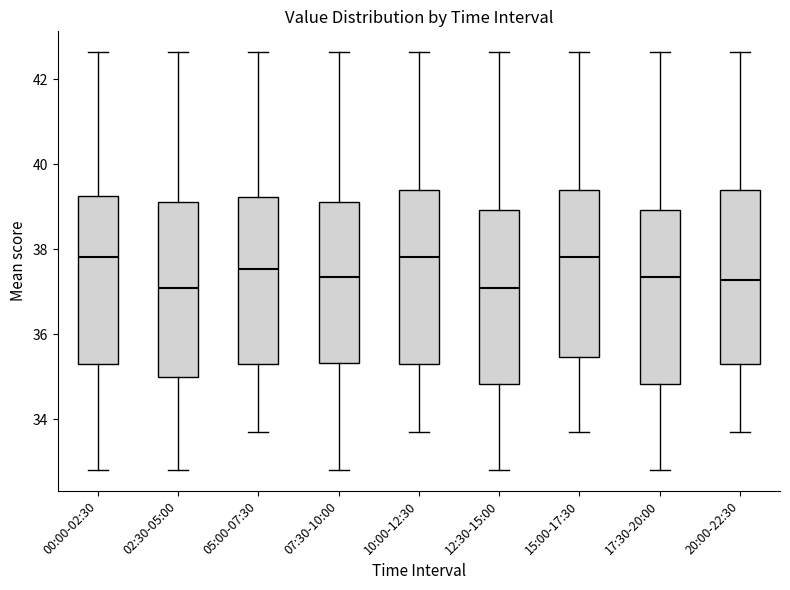

Where does the median line of the box for 05:00-07:30 sit on the y-axis? The values are not printed on the chart, so give them approximately, as read against the axis.

37.6